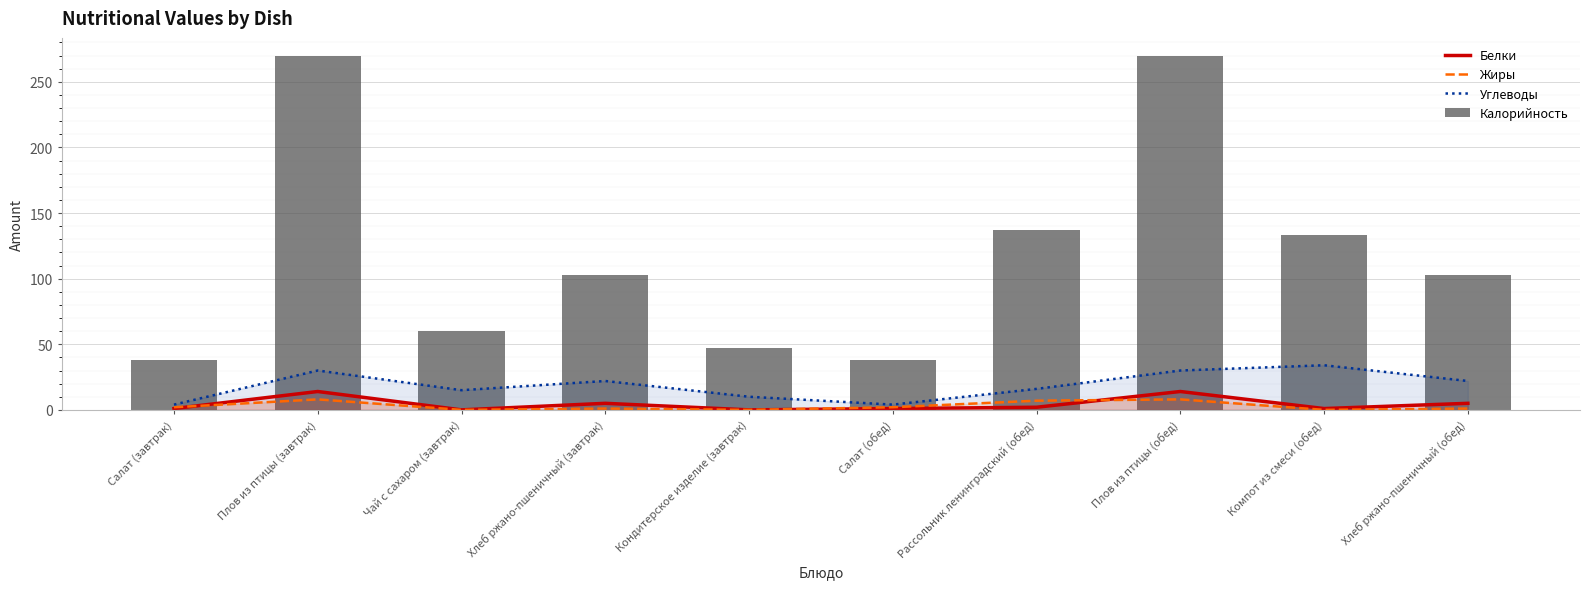

Where does the Жиры series first go above 2?

Плов из птицы (завтрак)